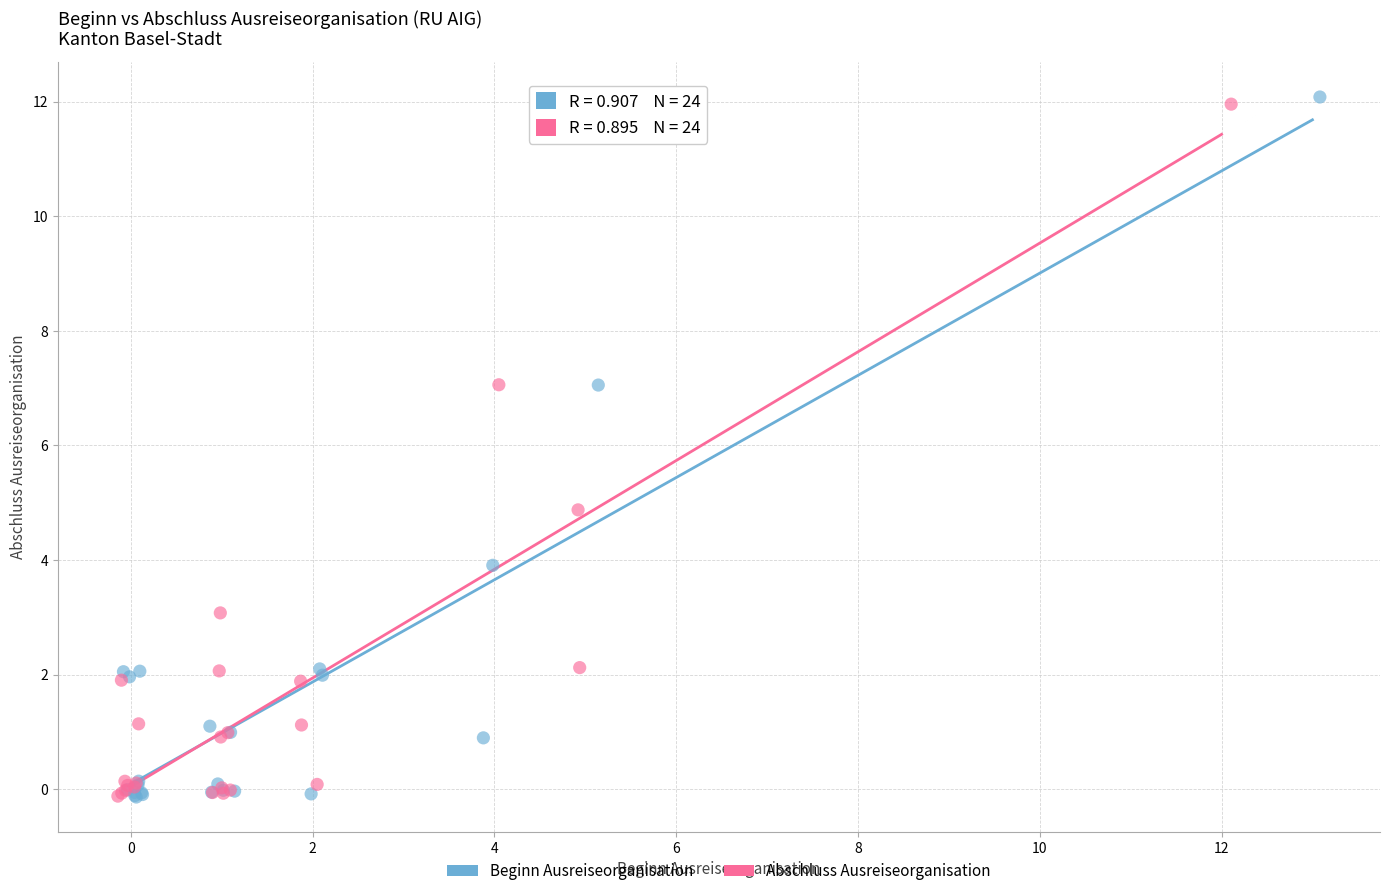

Which series has the largest Y range (max minus min)?

Beginn Ausreiseorganisation